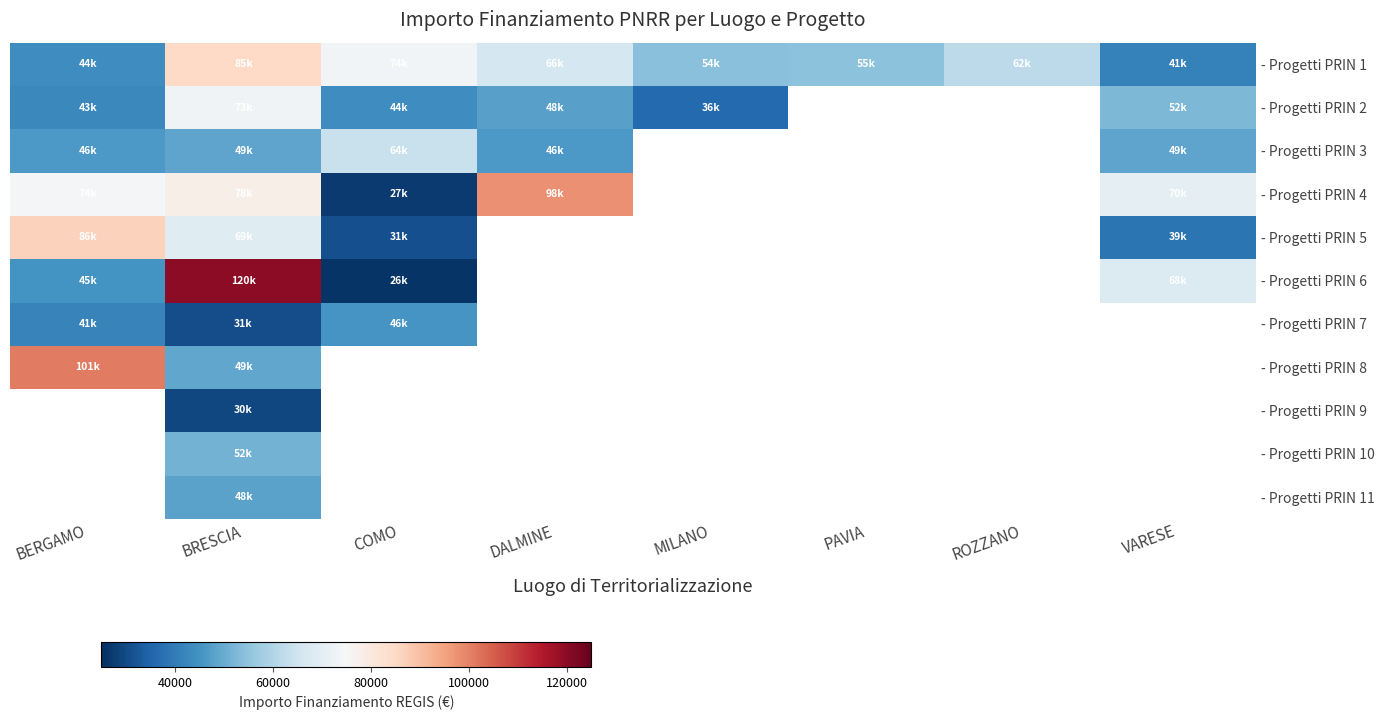

Which series changed the most between ROZZANO and VARESE?

- Progetti PRIN 1